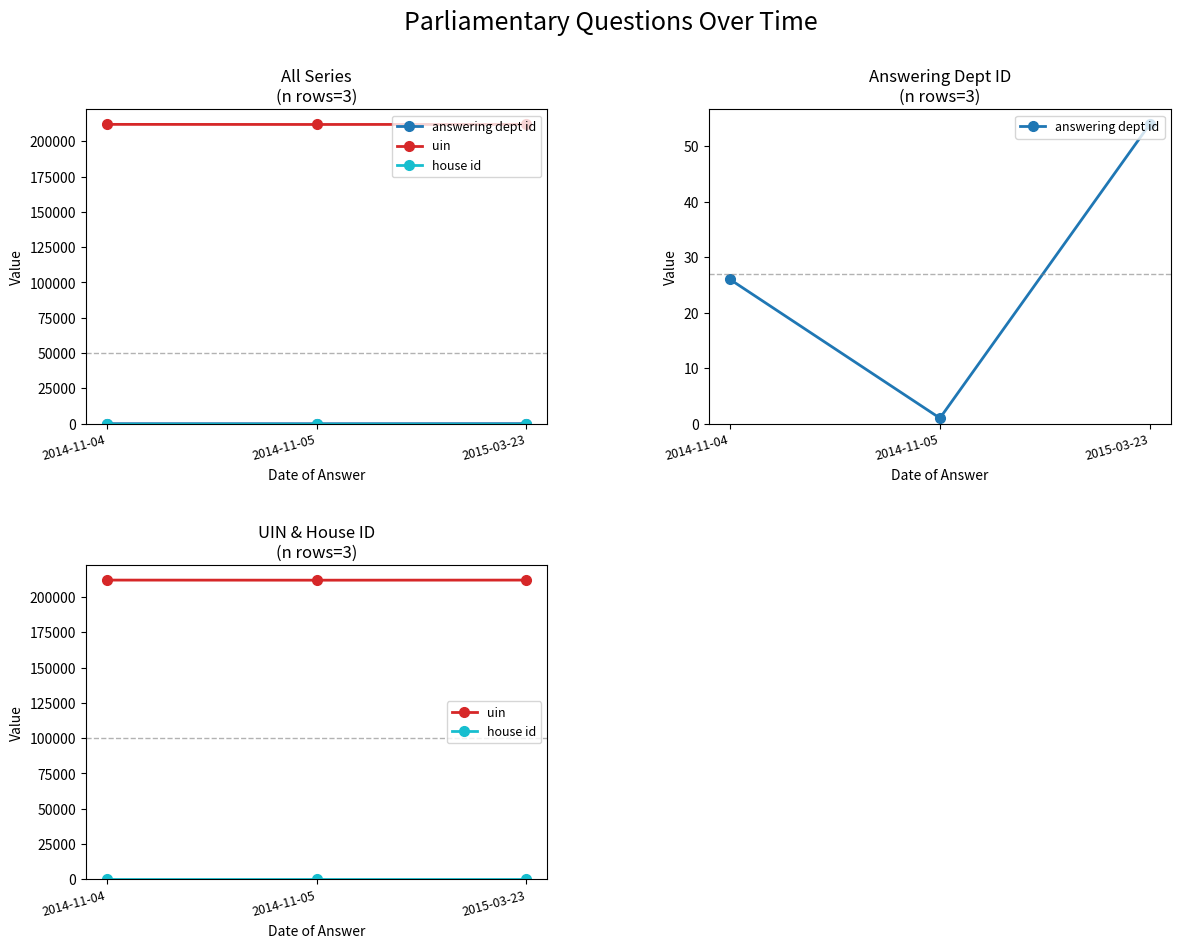

List the series in order of their peak value, lowest first.

house id, answering dept id, uin